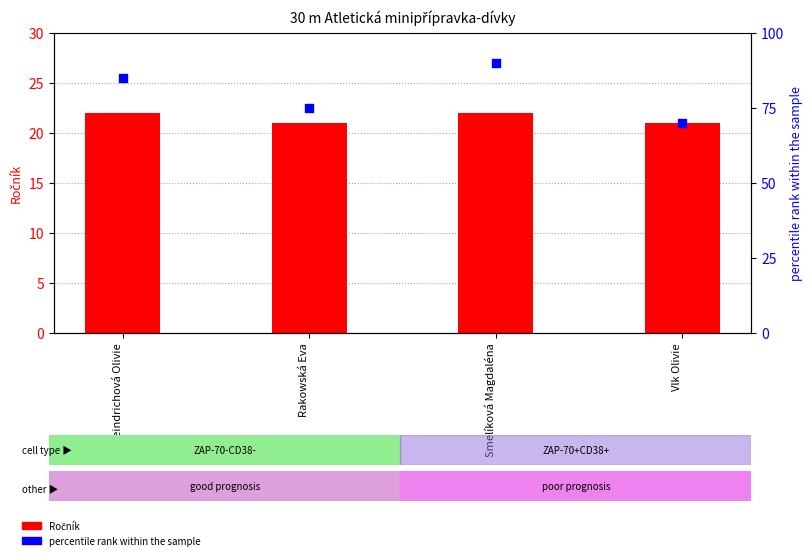

Which series has the largest Y range (max minus min)?

percentile rank within the sample